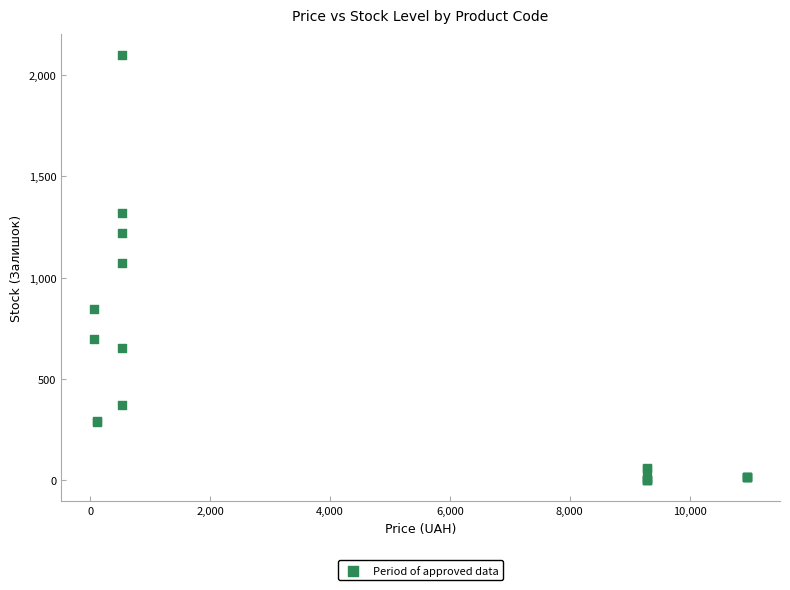

What Y value in the scatter plot is closest to 1049?

1074